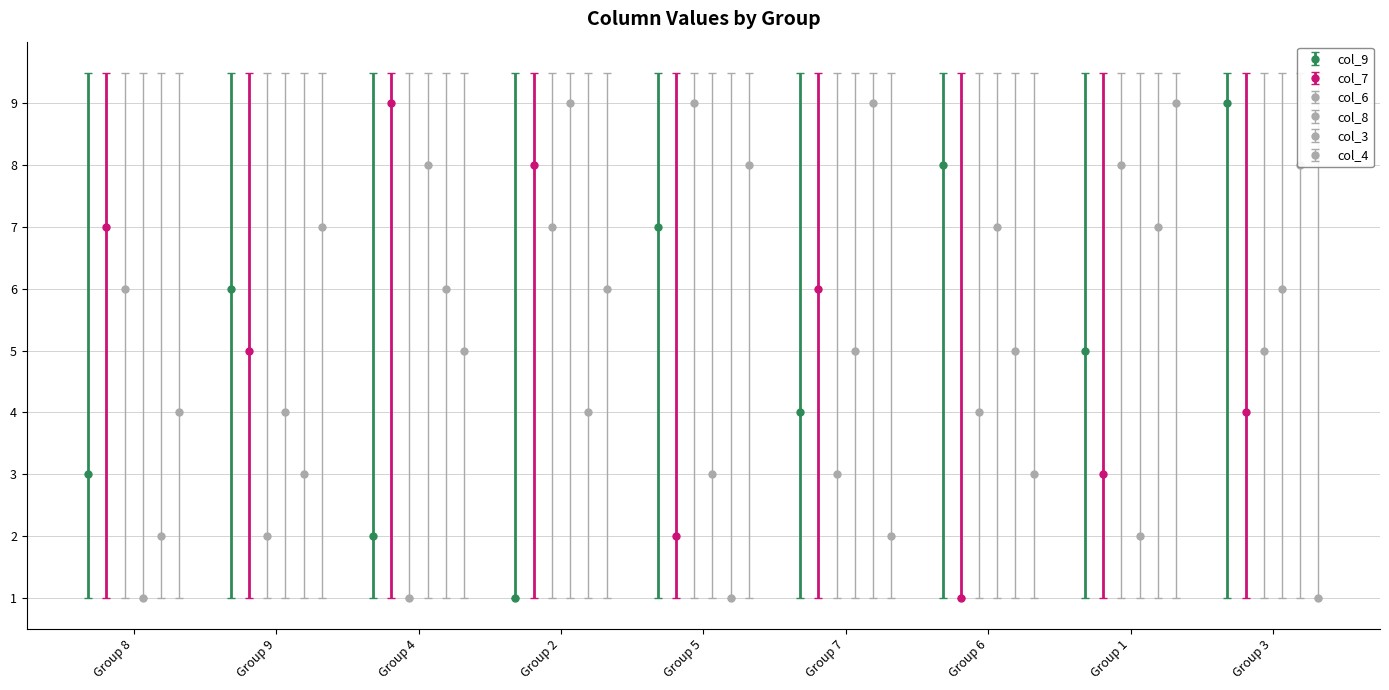

Where is the data nearest to the value 5?

2